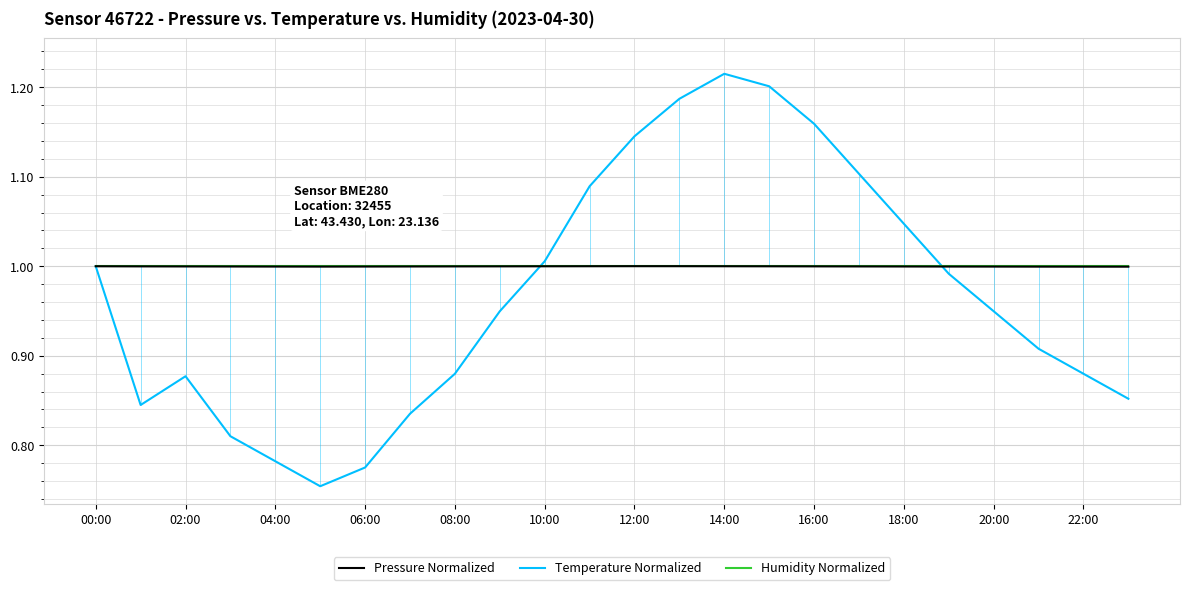

Is it true that Pressure Normalized equals 1.4 at 13?

False